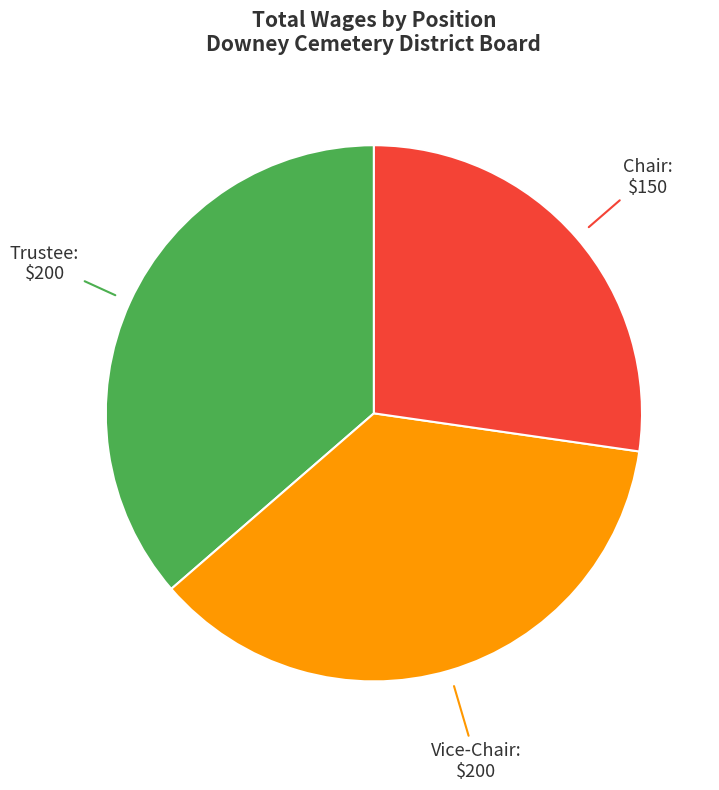

The Chair slice represents 16% of the pie. True or false?

False